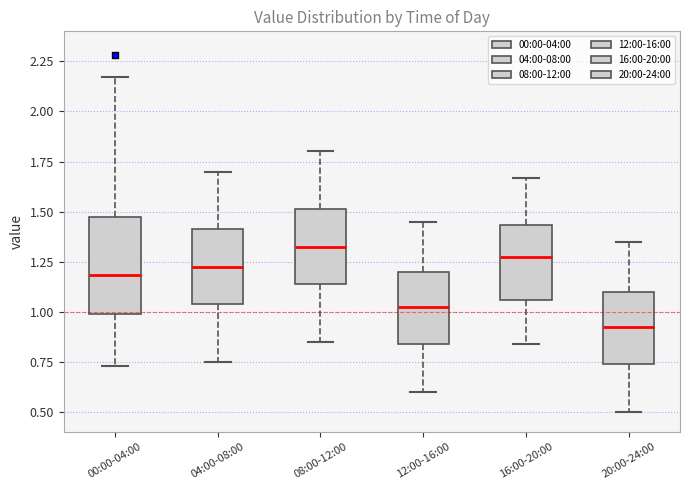

Reading left to right, read every box against the y-axis: the position of its median line, the range the box covers, and the ends of its whiskers. The values are not printed on the chart, so give them approximately, as read against the axis.

00:00-04:00: median 1.20, box 1.00 to 1.50, whiskers 0.75 to 2.15
04:00-08:00: median 1.25, box 1.05 to 1.40, whiskers 0.75 to 1.70
08:00-12:00: median 1.35, box 1.15 to 1.50, whiskers 0.85 to 1.80
12:00-16:00: median 1.05, box 0.85 to 1.20, whiskers 0.60 to 1.45
16:00-20:00: median 1.30, box 1.05 to 1.45, whiskers 0.85 to 1.65
20:00-24:00: median 0.95, box 0.75 to 1.10, whiskers 0.50 to 1.35